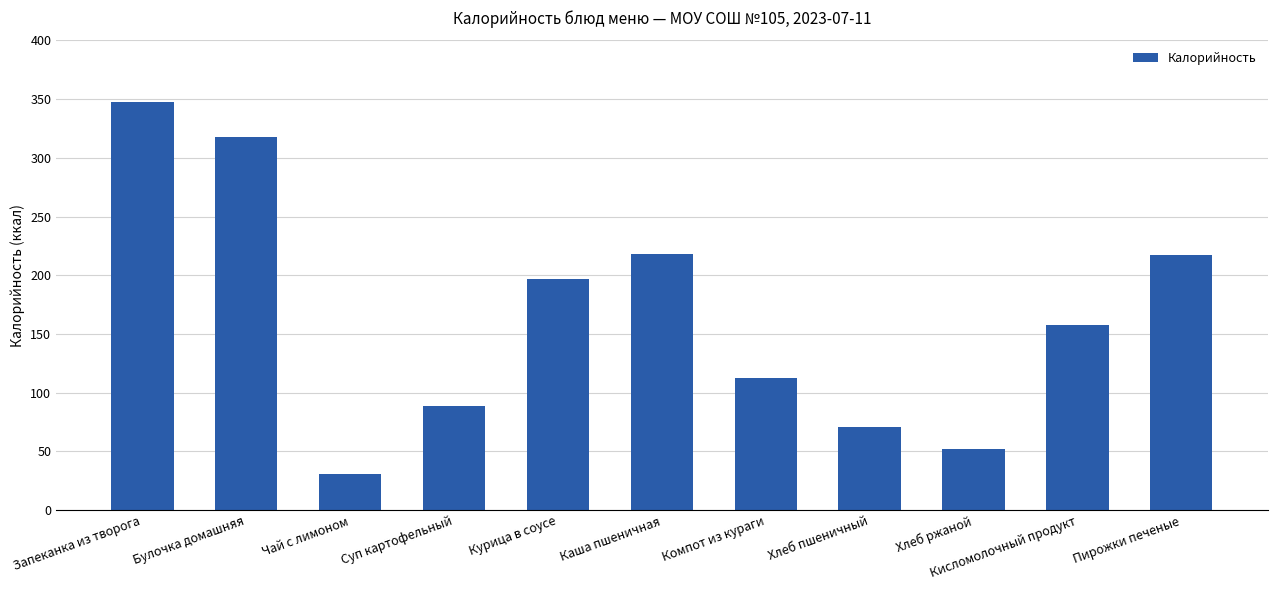

True or false: the data shows 30.8 at Чай с лимоном.

True